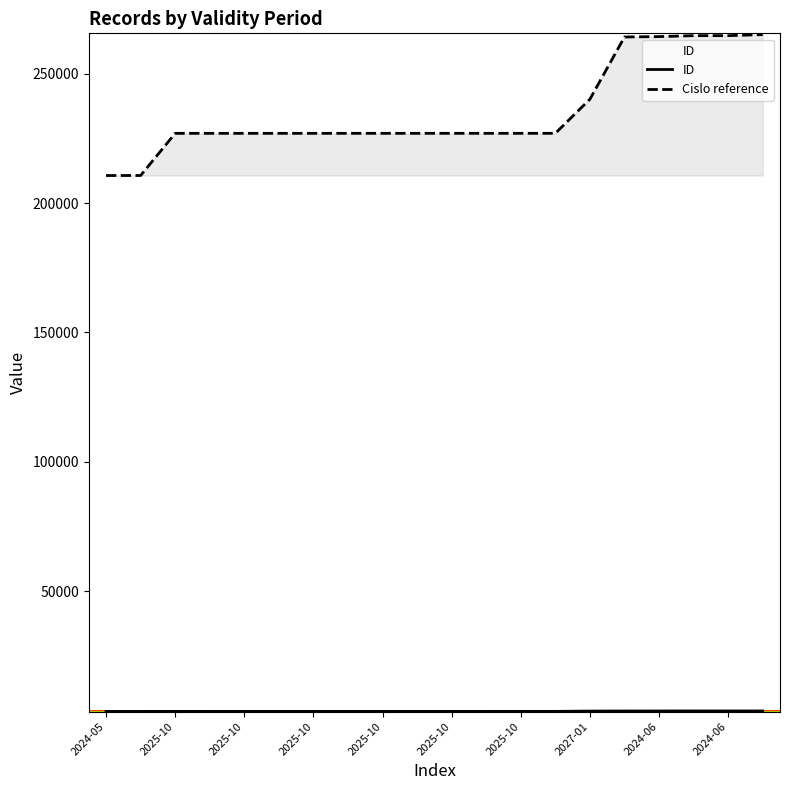

Is this an area chart (filled region under the line)?

No